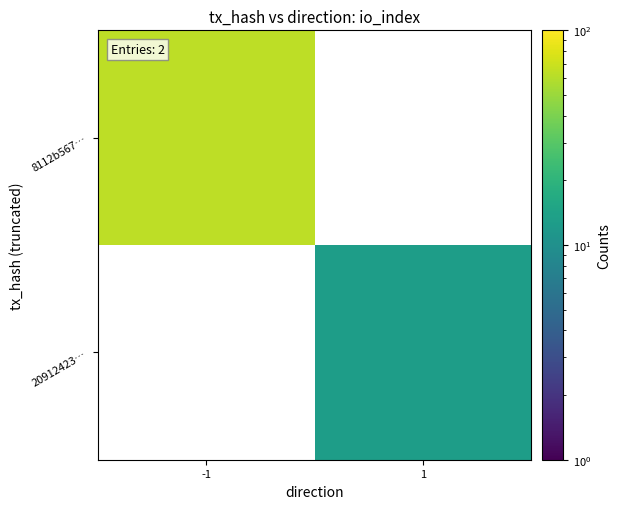

At how many categories does at least one series exceed 25?

1